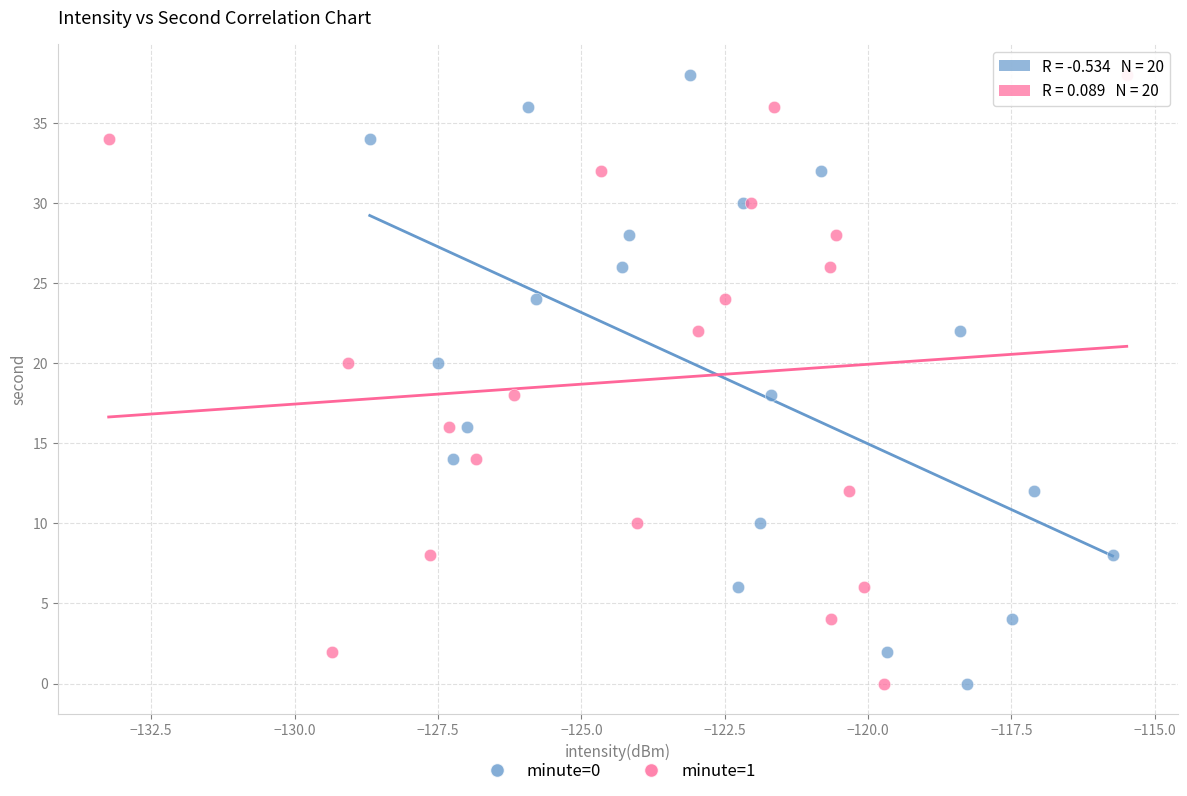

What are all the series names shown in the legend?

minute=0, minute=1